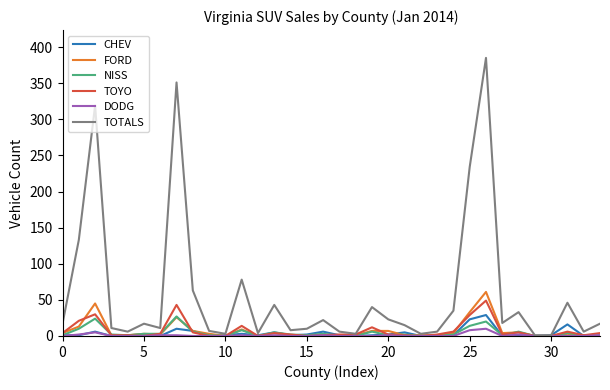

True or false: CHEV and NISS cross at least once.

True